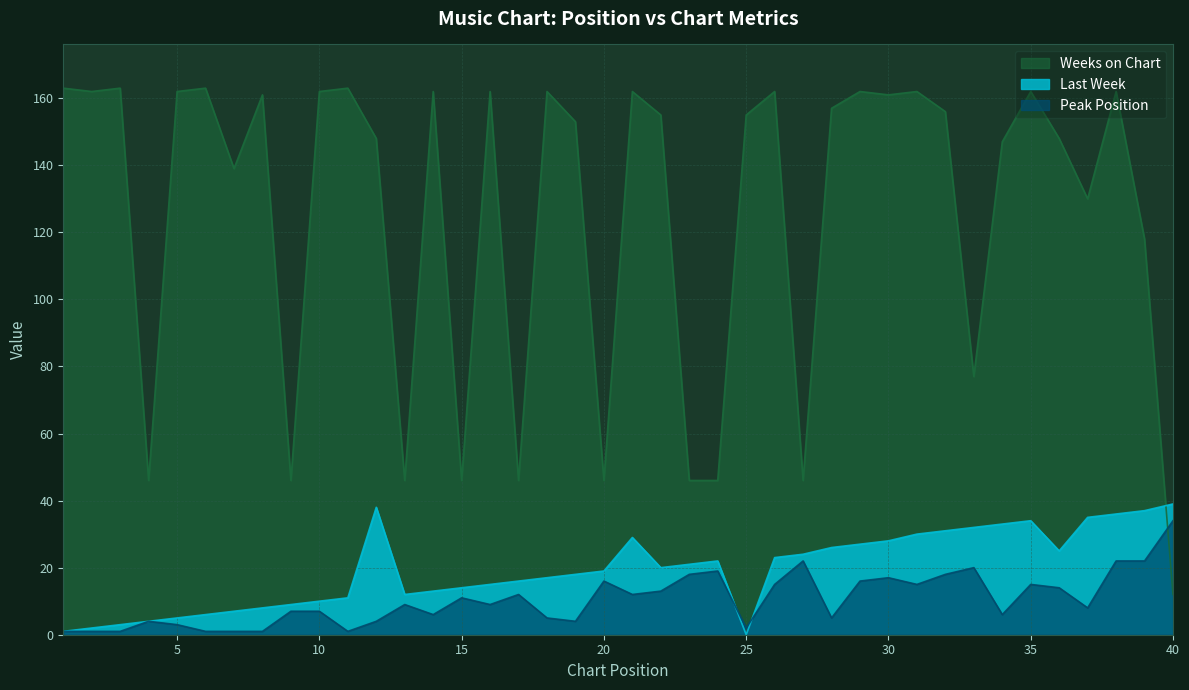

What are all the series names shown in the legend?

Weeks on Chart, Last Week, Peak Position